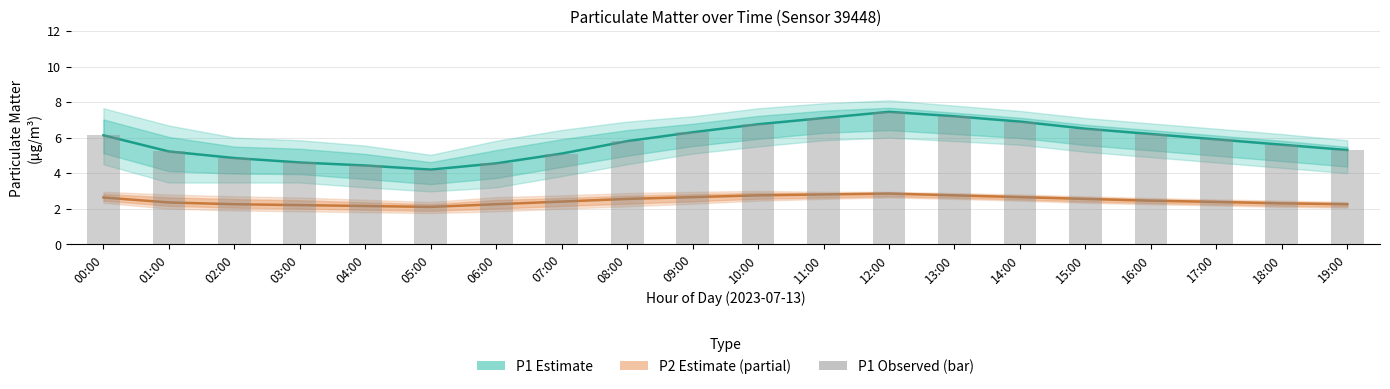

The P1 Estimate series shows 2.1 at 18:00. True or false?

False